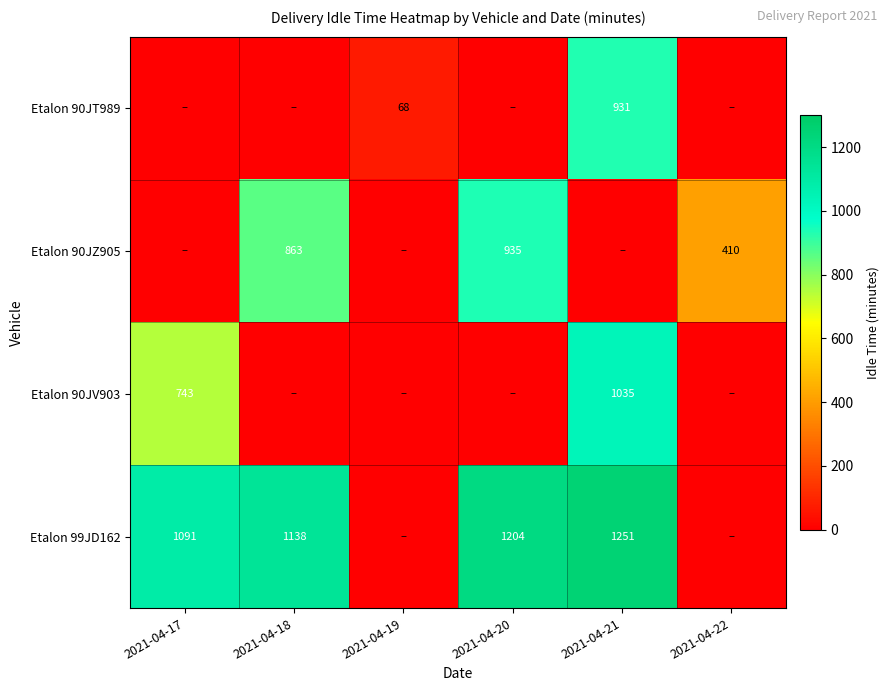

Is it true that Etalon 99JD162 equals 1251 at 2021-04-21?

True